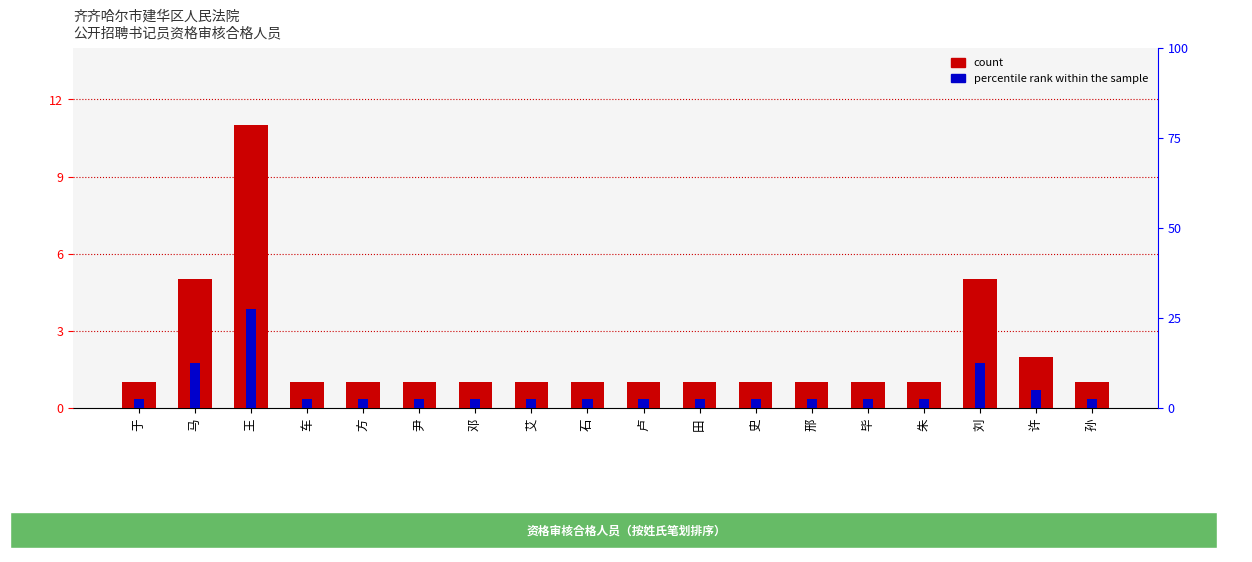

Reading right to left, extract all data points from this chart.

count: 1.0	2.0	5.0	1.0	1.0	1.0	1.0	1.0	1.0	1.0	1.0	1.0	1.0	1.0	1.0	11.0	5.0	1.0
percentile rank within the sample: 0.3	0.7	1.8	0.3	0.3	0.3	0.3	0.3	0.3	0.3	0.3	0.3	0.3	0.3	0.3	3.8	1.8	0.3